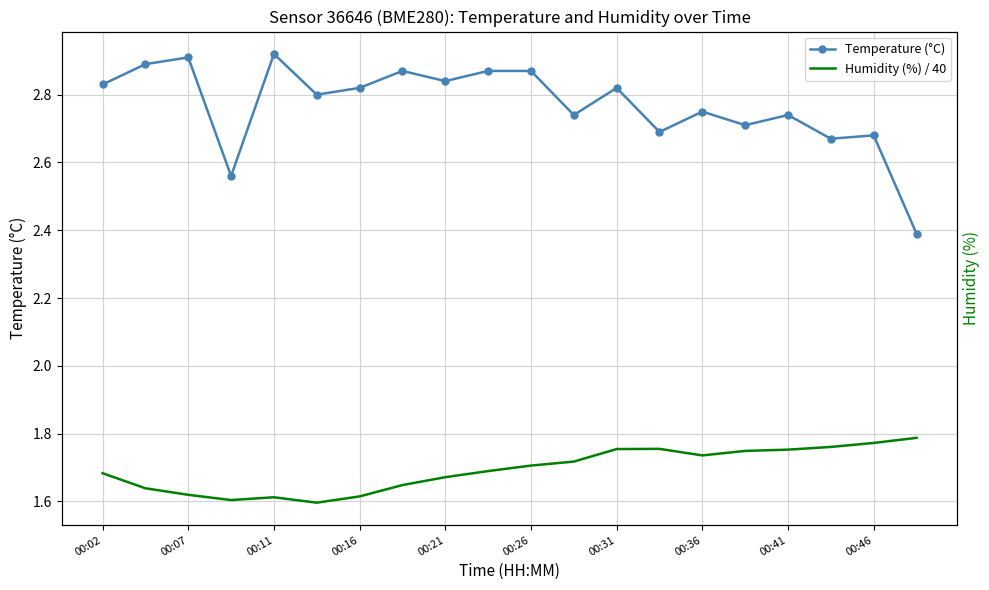

List the series in order of their peak value, lowest first.

Humidity (%) / 40, Temperature (°C)